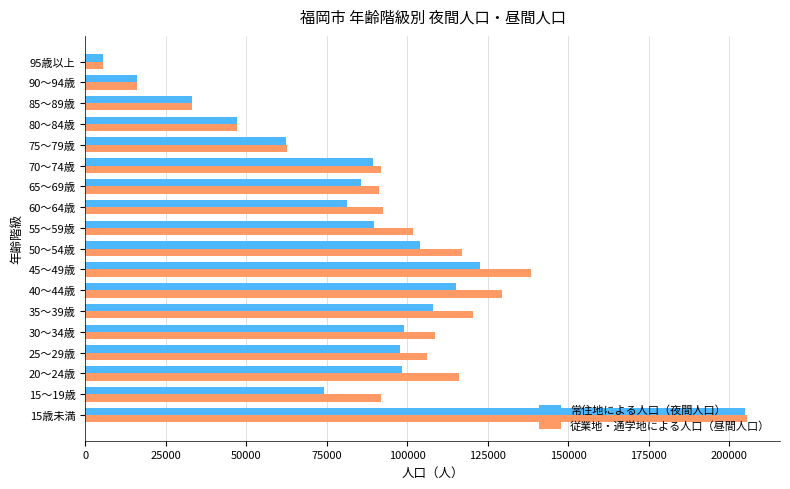

Which series has the largest range (max minus min)?

従業地・通学地による人口（昼間人口）